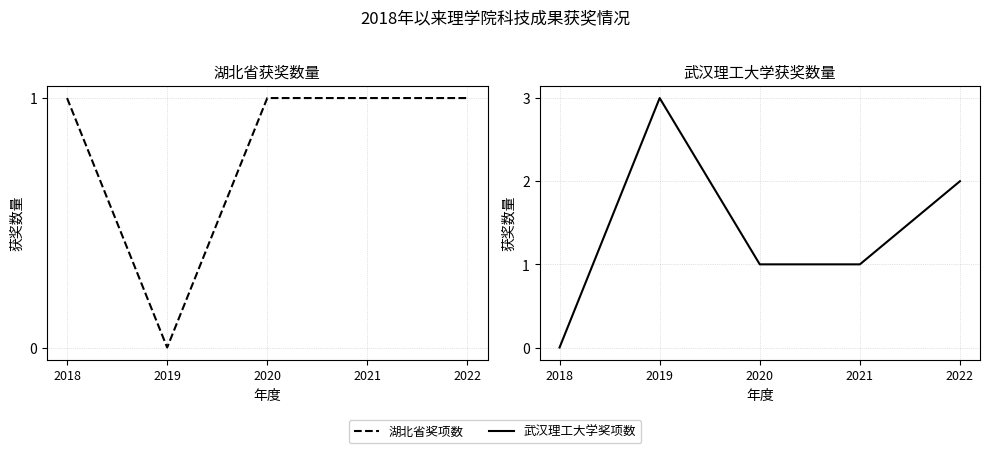

What is the difference between the 武汉理工大学奖项数 values at 2022 and 2021?

1